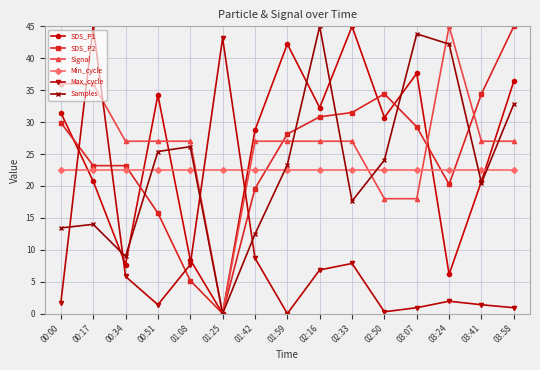

Count the number of categories in the chart.

15